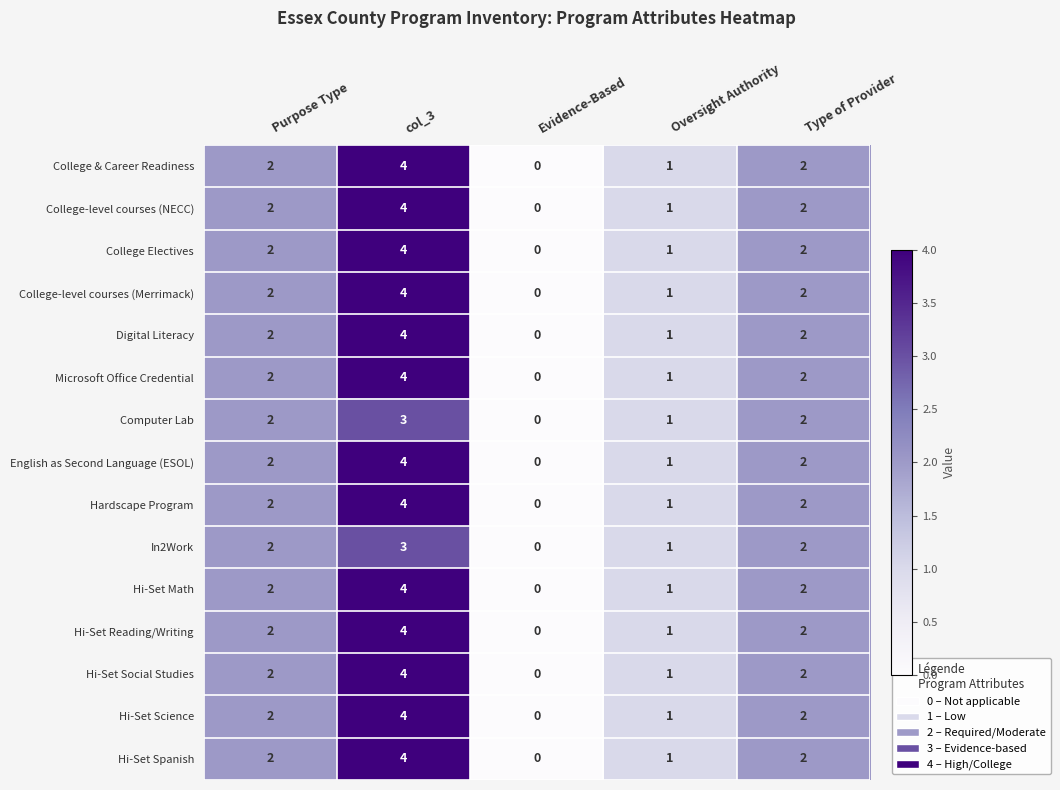

At which category is the sum across all series the highest?

col_3